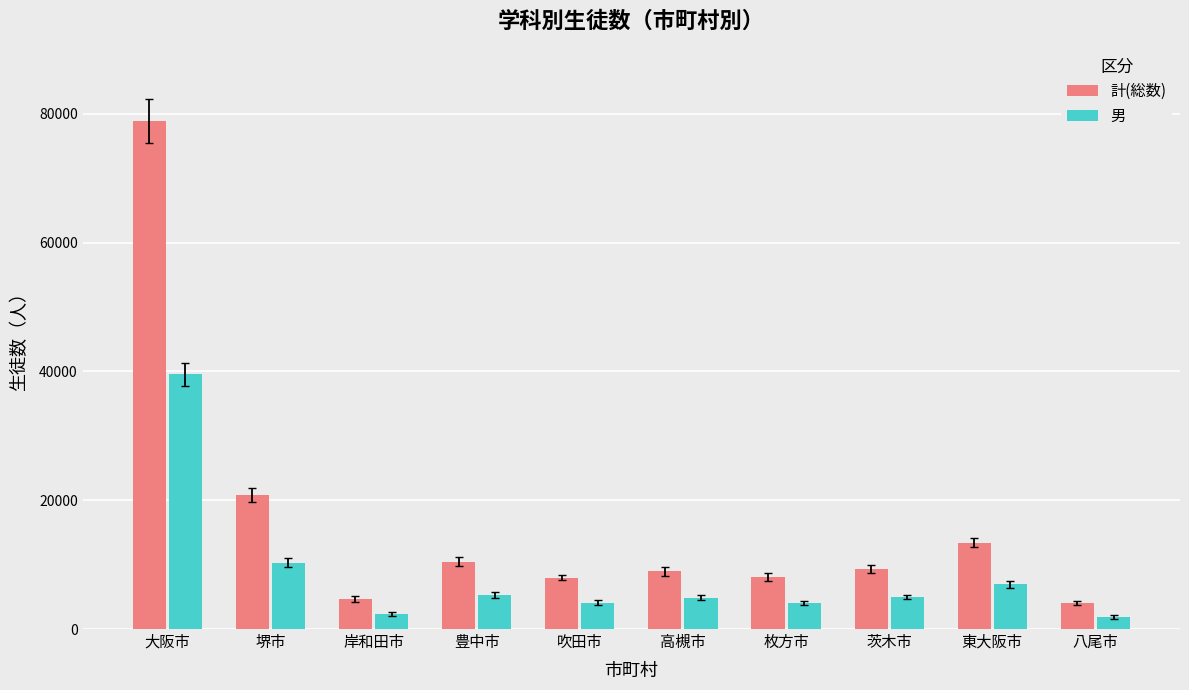

What is the spread (max minus min) of values at 枚方市?

4035